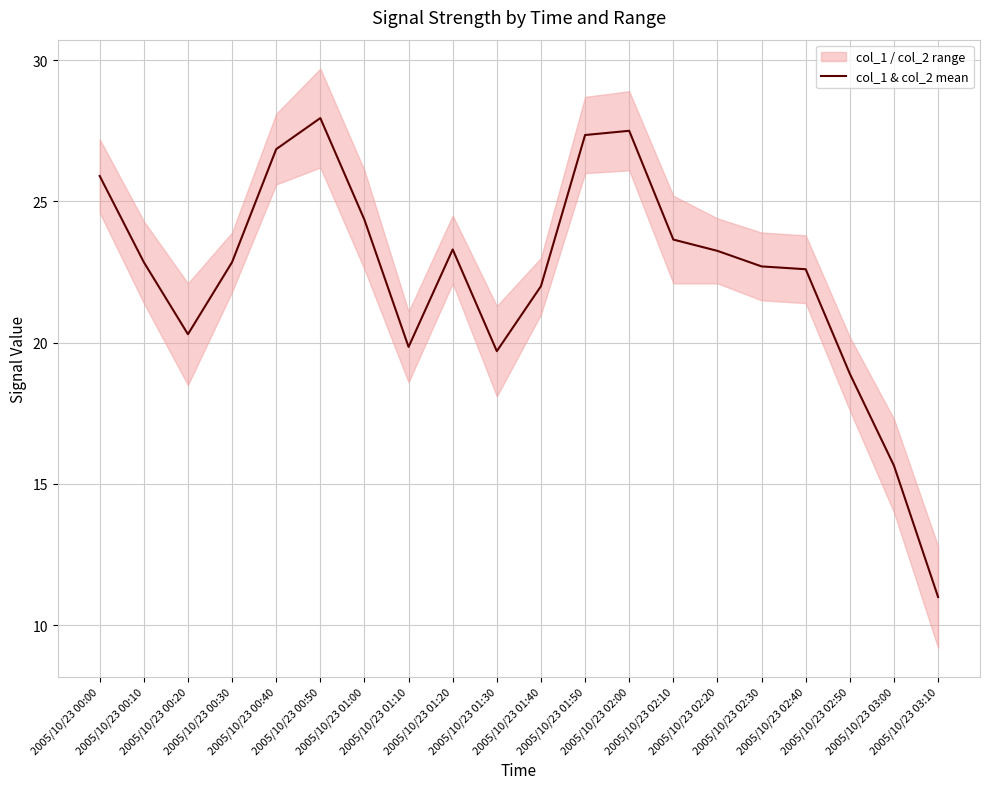

How many interior local valleys (lower than both neighbors) does the data have?

3